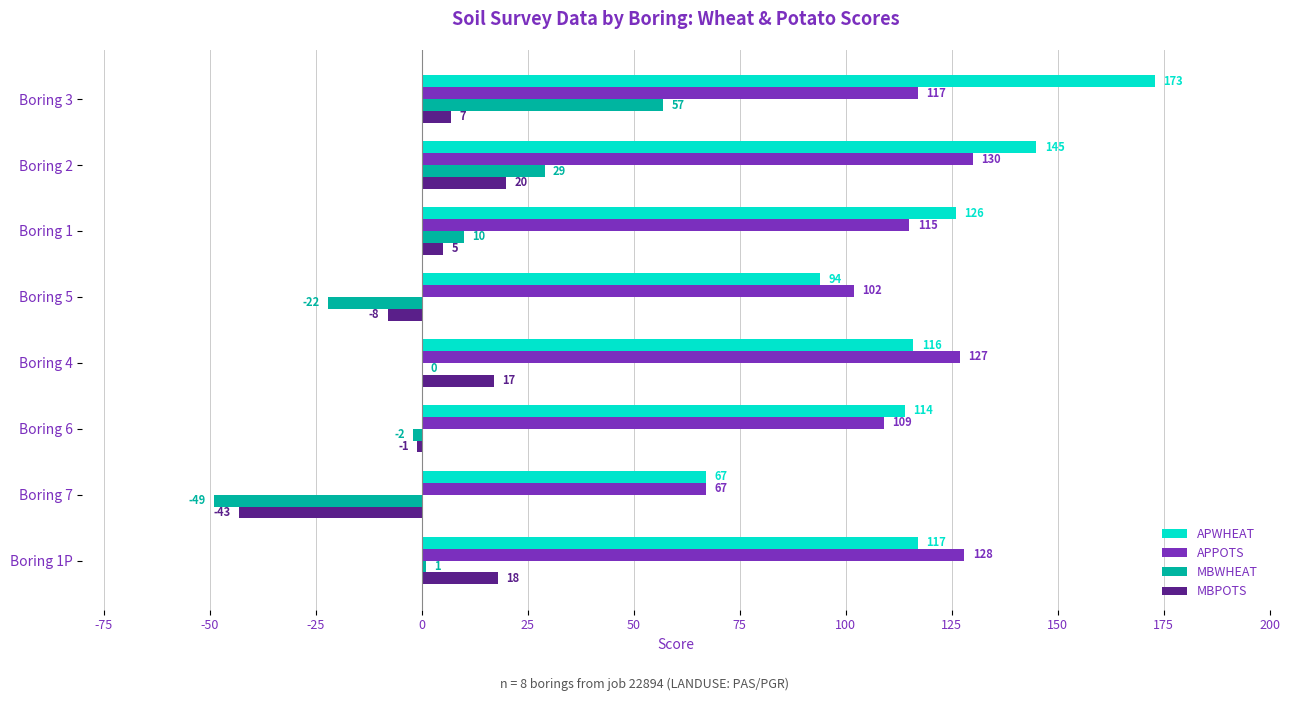

The value of APWHEAT at Boring 4 is 116. True or false?

True